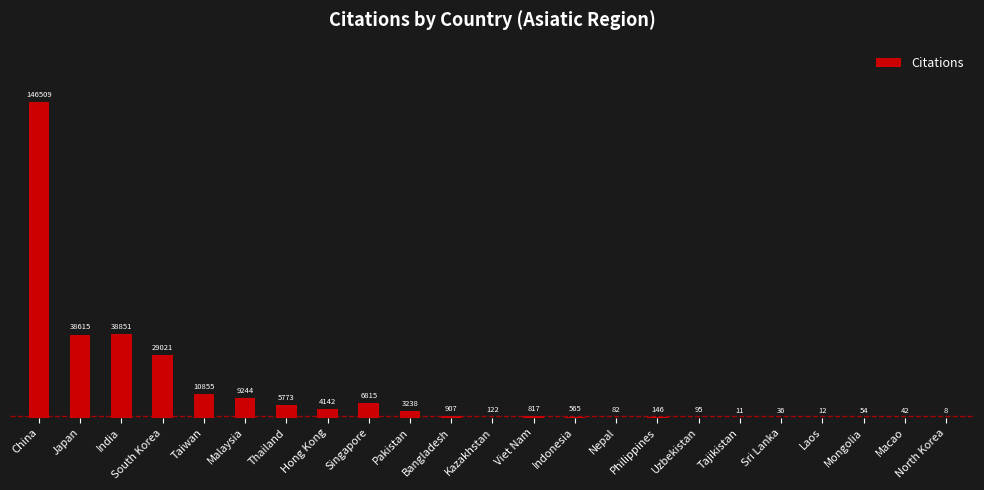

Between China and South Korea, which is larger?

China